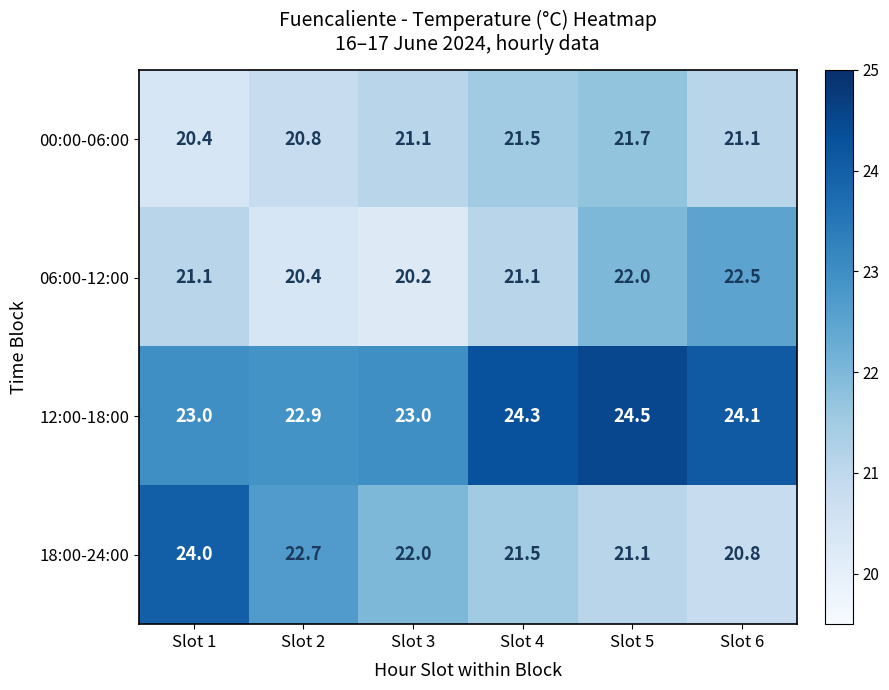

What is the average value of the 00:00-06:00 series?

21.1